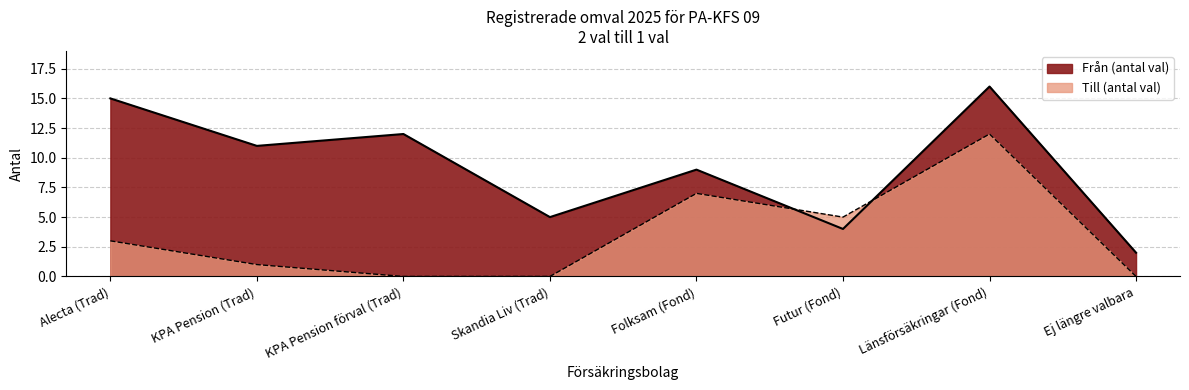

How many data points in Från are less than 11?

4